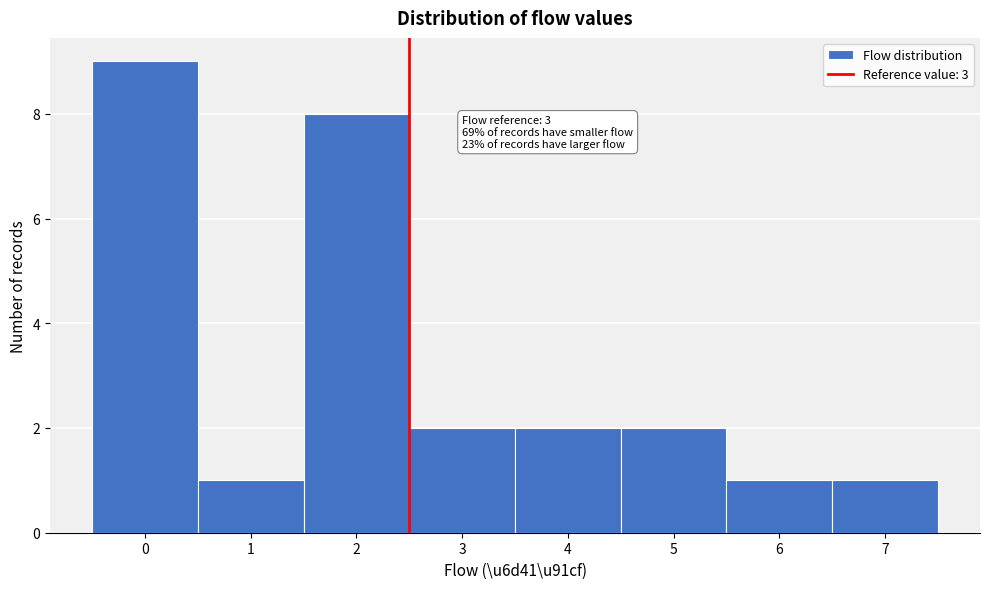

Reading left to right, what are all the values shown in this chart?

0=9	1=1	2=8	3=2	4=2	5=2	6=1	7=1